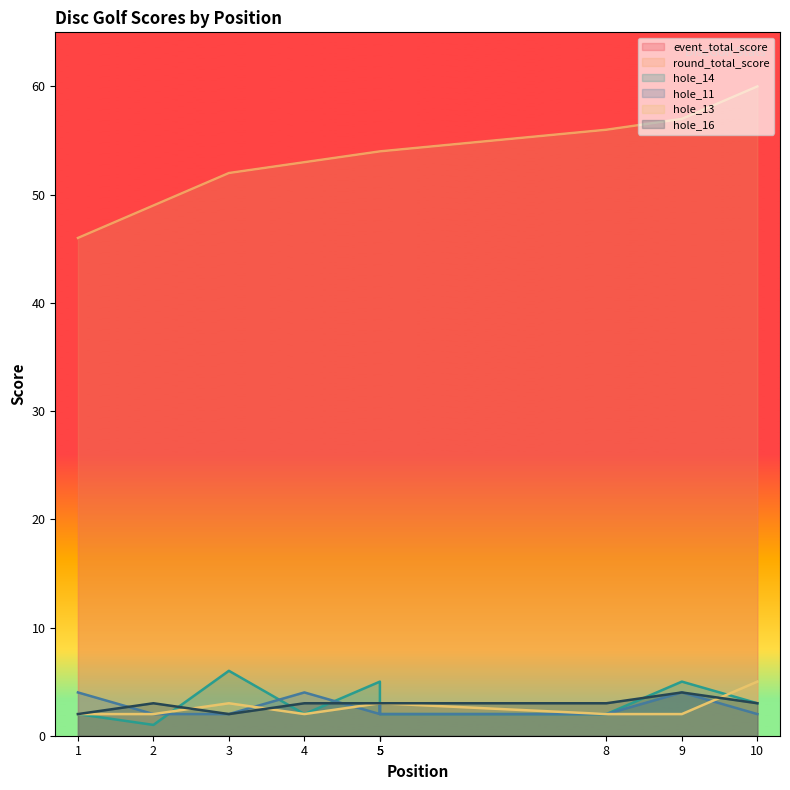

True or false: hole_16 and event_total_score cross at least once.

False